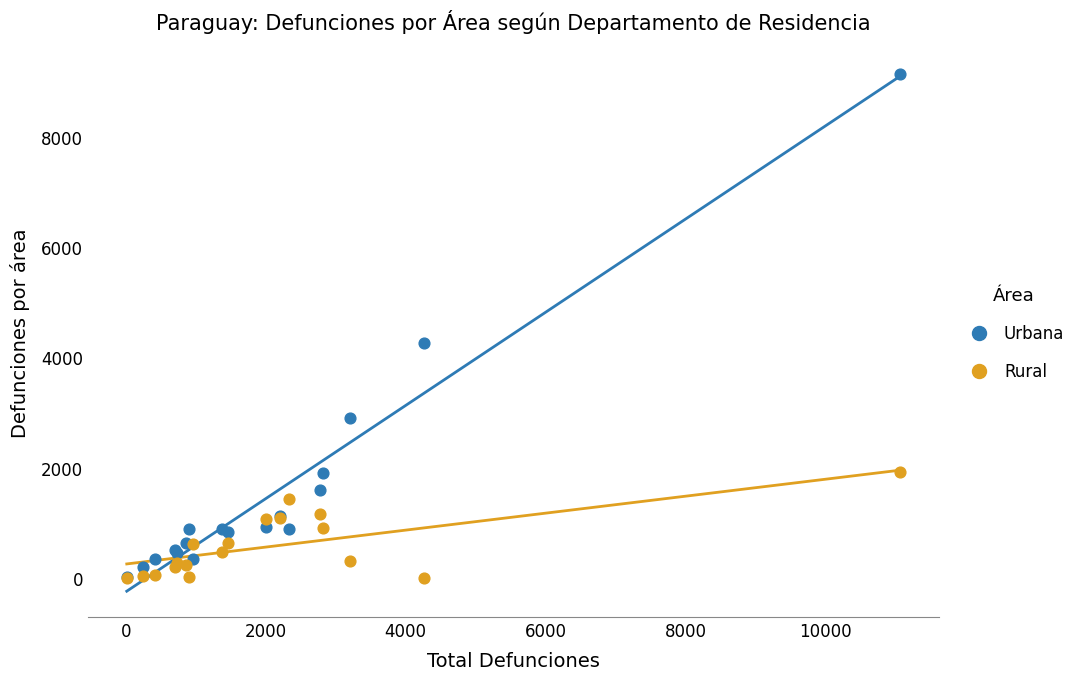

In the Urbana series, what Y value is closest to 4573?

4266